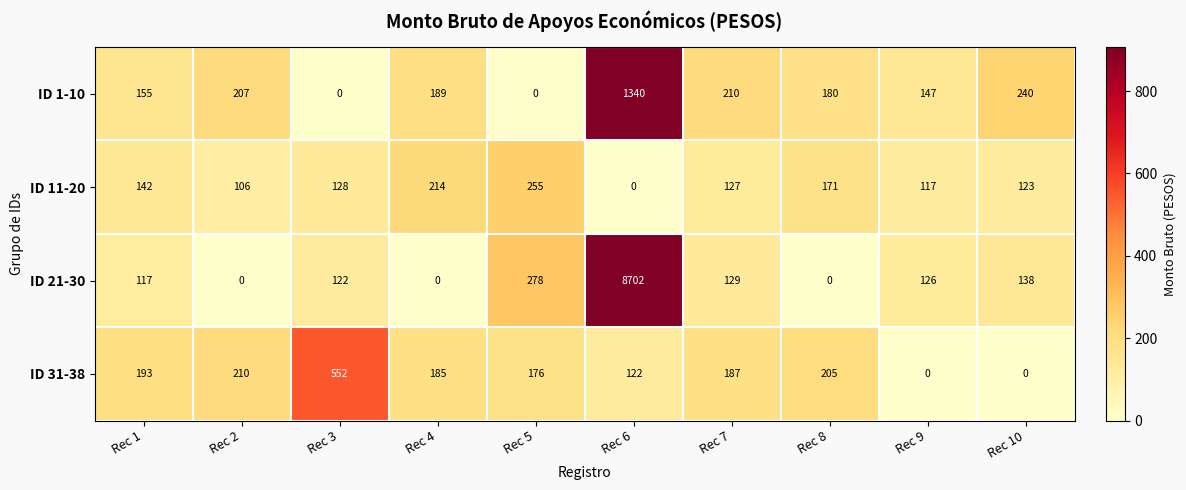

At Rec 8, list the series in order from smallest to largest.

ID 21-30, ID 11-20, ID 1-10, ID 31-38